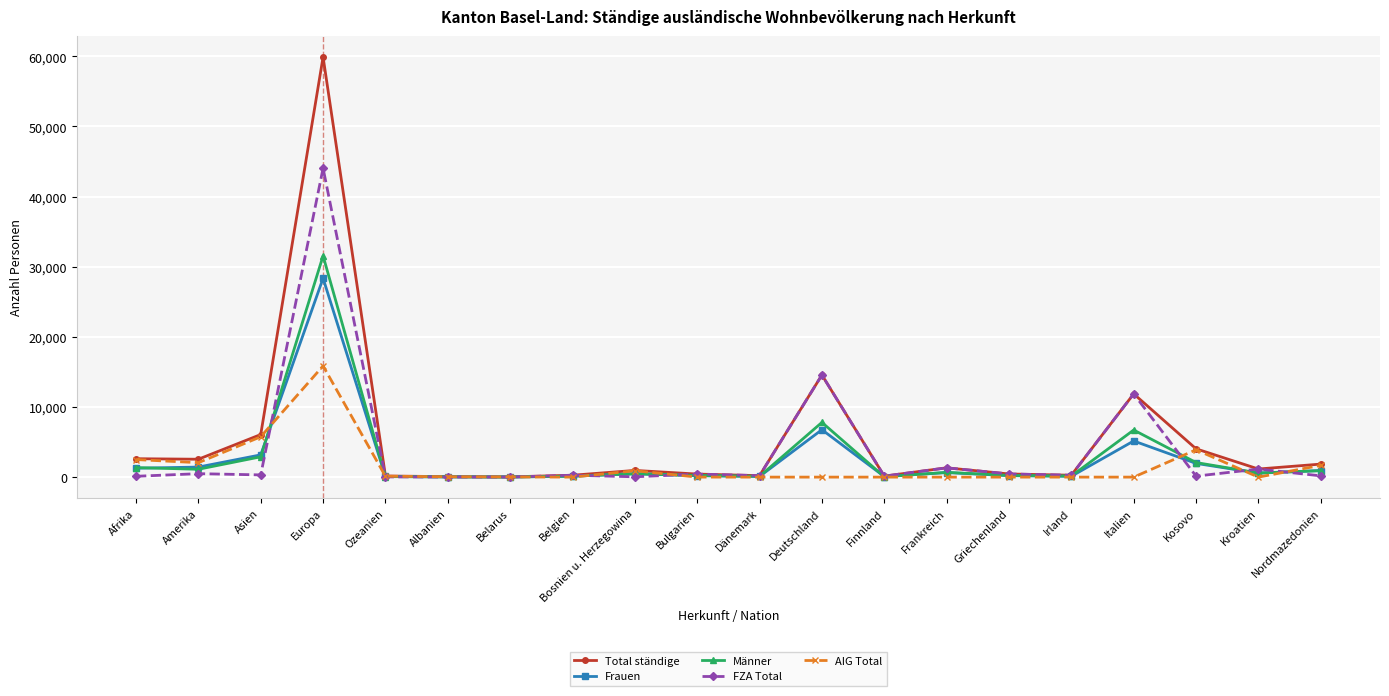

True or false: FZA Total has a value of 17863 at Italien.

False